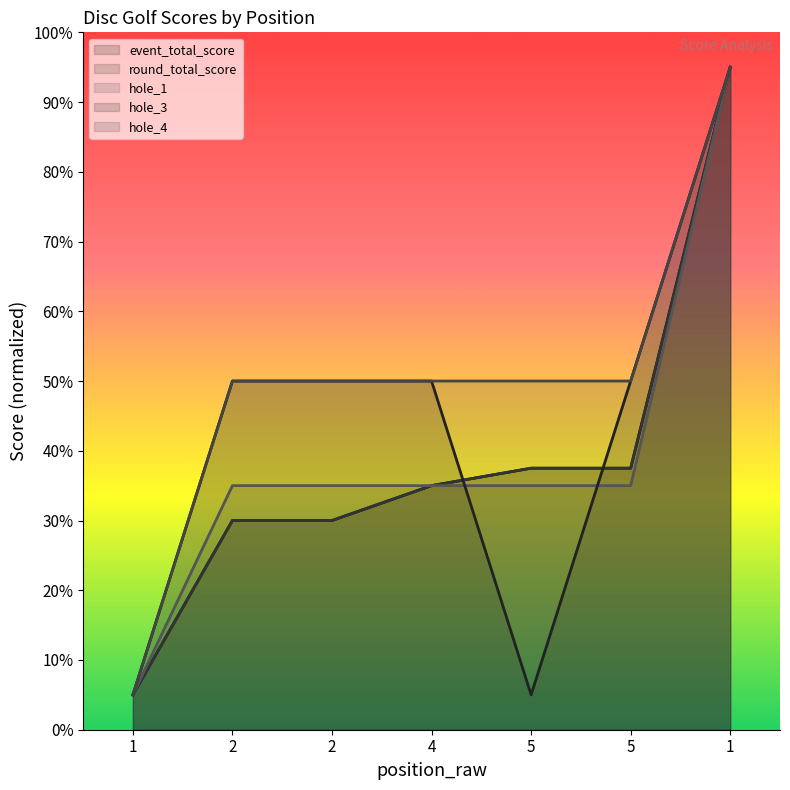

Where is the first local minimum for hole_3?

5